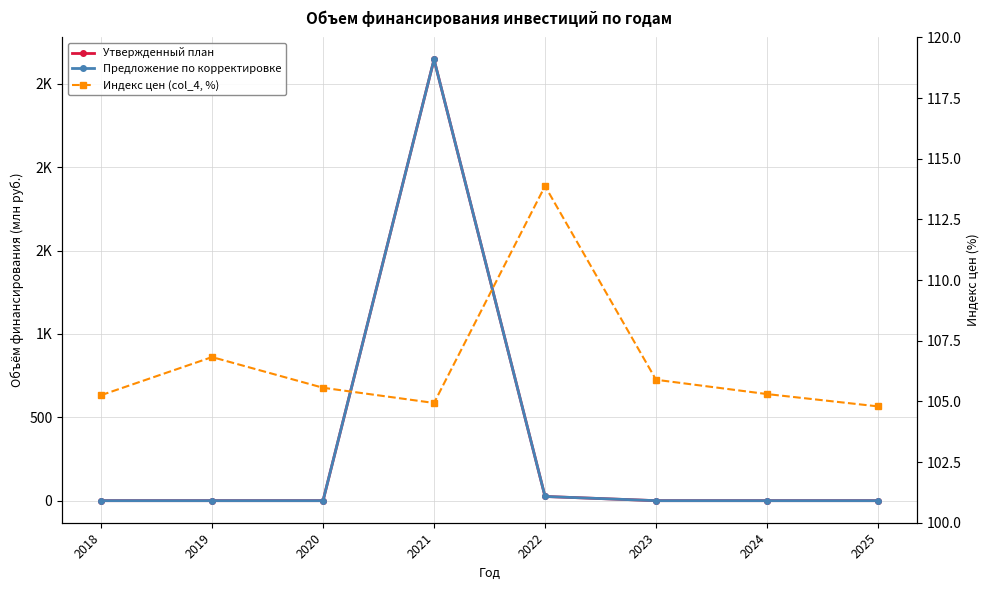

After their last crossing, which series has the higher values: Индекс цен (col_4, %) or Утвержденный план?

Индекс цен (col_4, %)